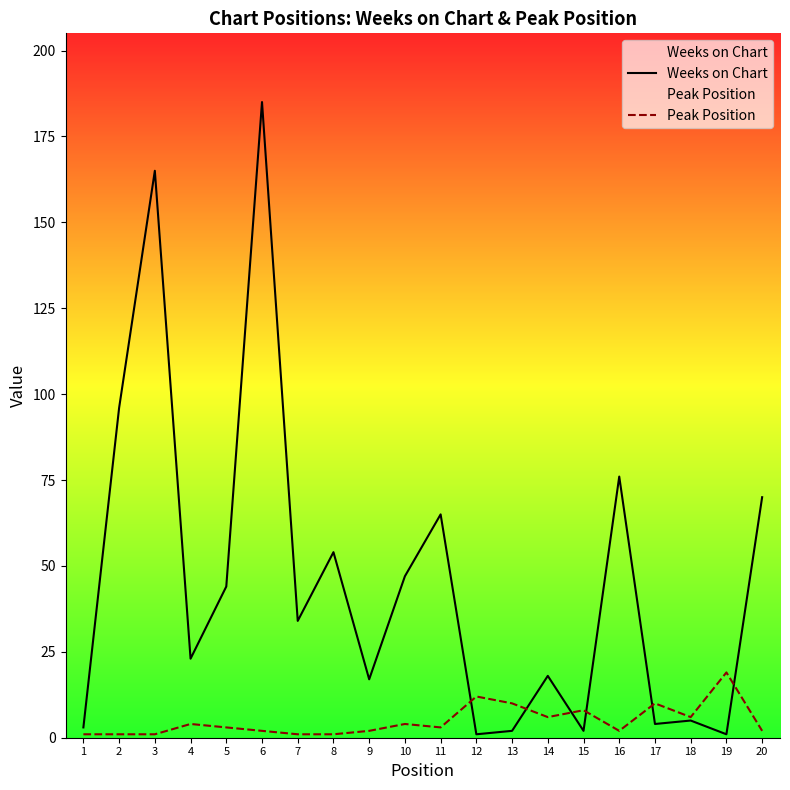

At which category is the sum across all series the highest?

6